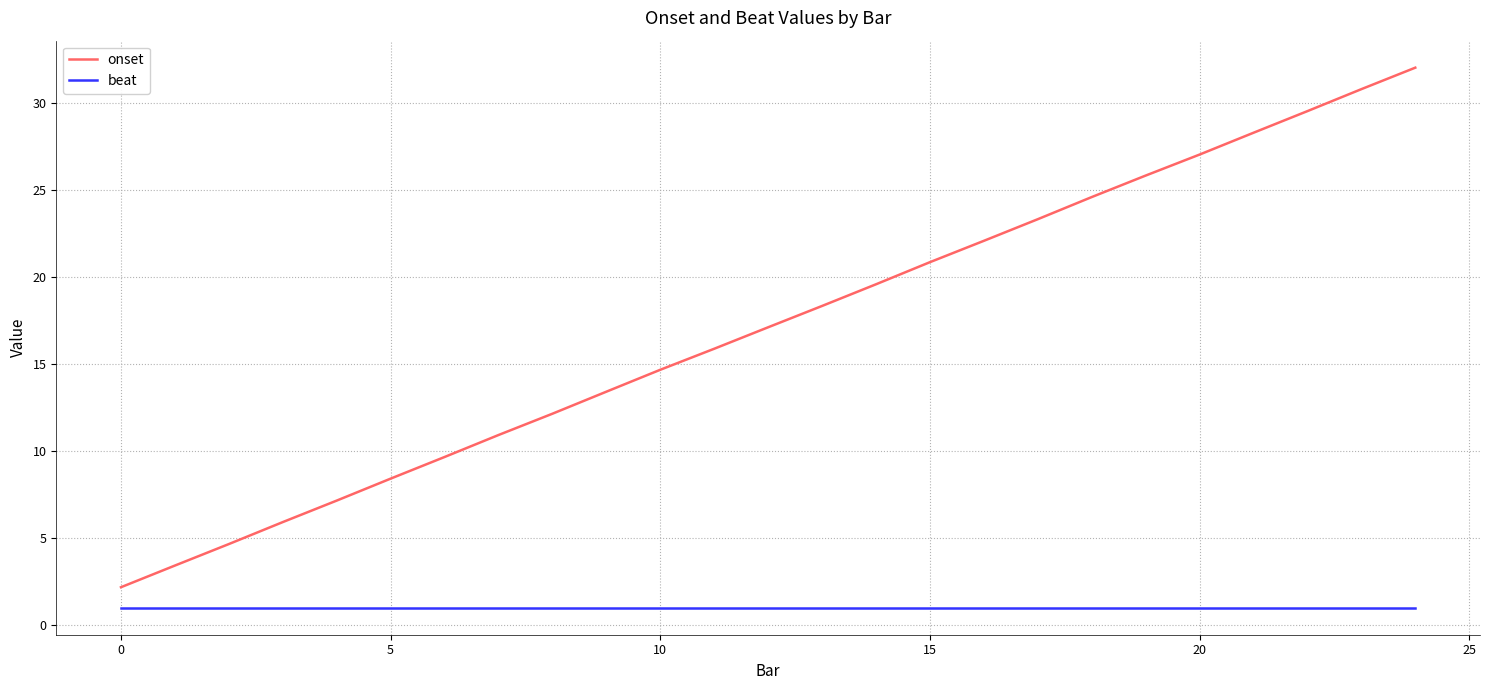

Reading left to right, list all the values displayed in this chart.

onset: 2.2	3.4	4.7	5.9	7.2	8.4	9.7	10.9	12.2	13.4	14.7	15.9	17.1	18.4	19.6	20.9	22.1	23.3	24.6	25.8	27.1	28.3	29.6	30.8	32.1
beat: 1.0	1.0	1.0	1.0	1.0	1.0	1.0	1.0	1.0	1.0	1.0	1.0	1.0	1.0	1.0	1.0	1.0	1.0	1.0	1.0	1.0	1.0	1.0	1.0	1.0